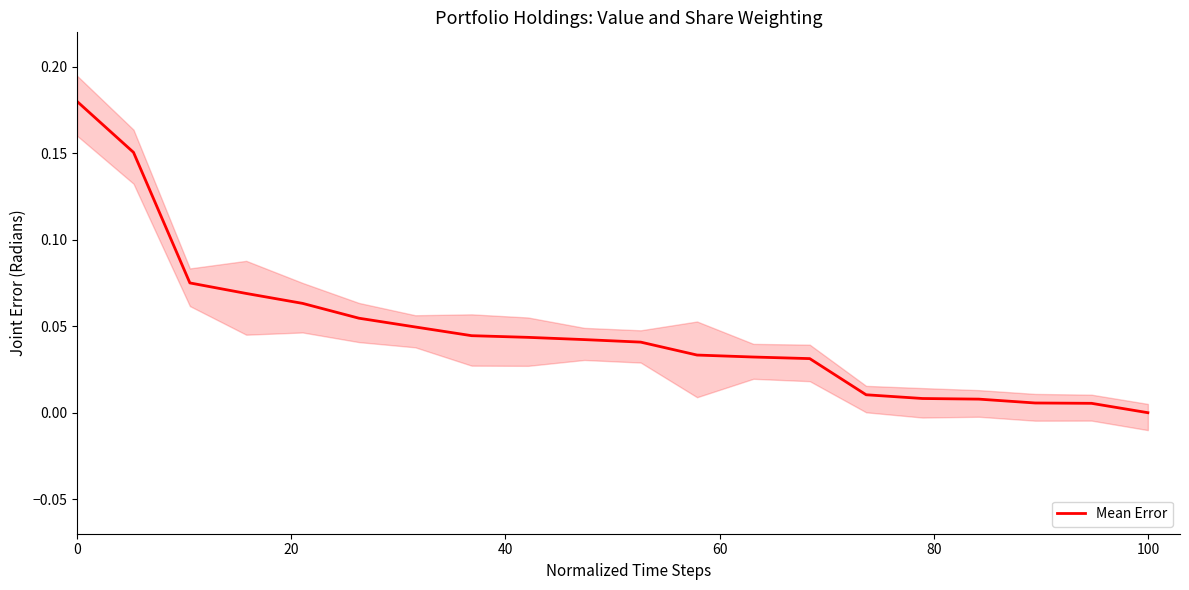

How many categories are shown in the chart?

20